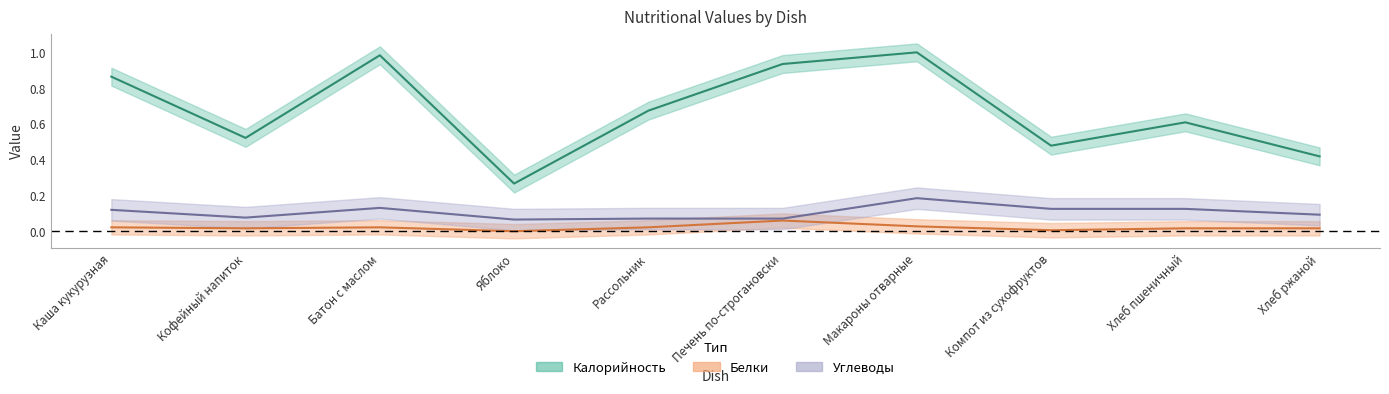

How many lines are shown in the chart?

3